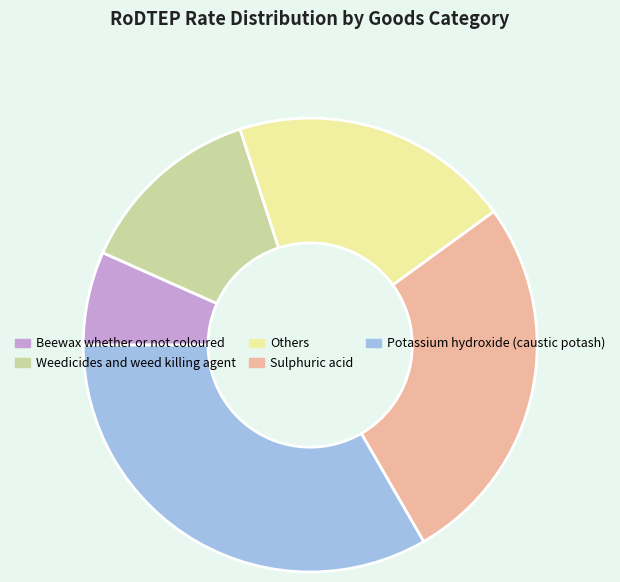

How many segments does this pie chart have?

5